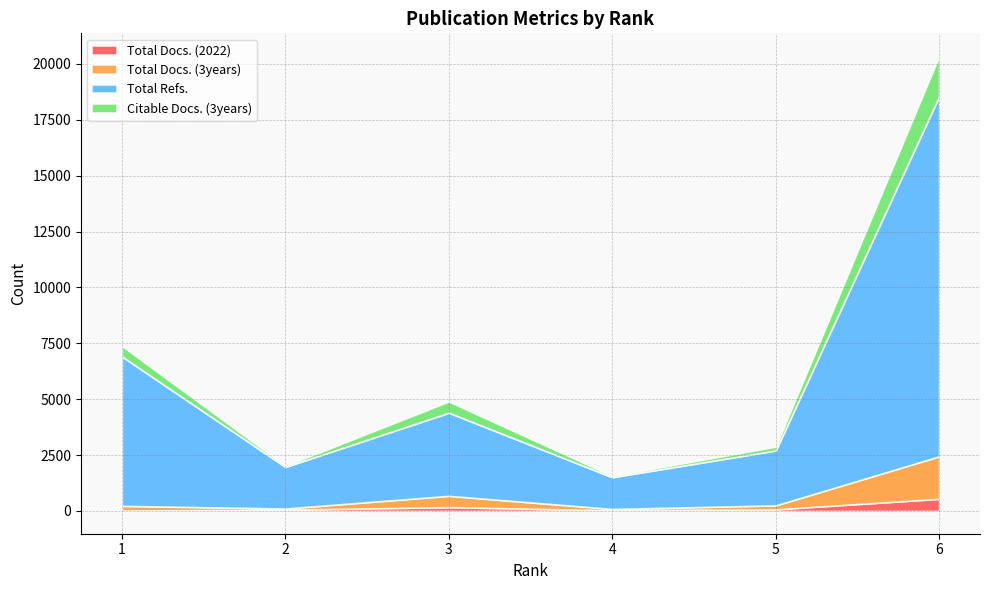

Reading right to left, extract all data points from this chart.

Total Docs. (2022): 543	75	32	170	59	20
Total Docs. (3years): 1903	176	59	508	51	209
Total Refs.: 16104	2455	1419	3719	1860	6685
Citable Docs. (3years): 1800	170	56	502	49	475